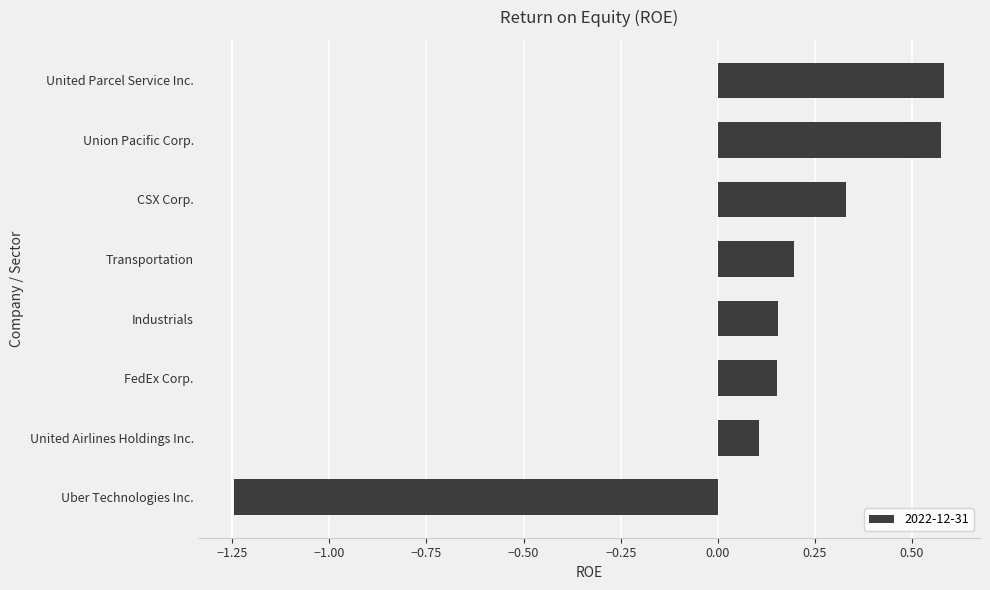

Which has a higher value, Union Pacific Corp. or Industrials?

Union Pacific Corp.